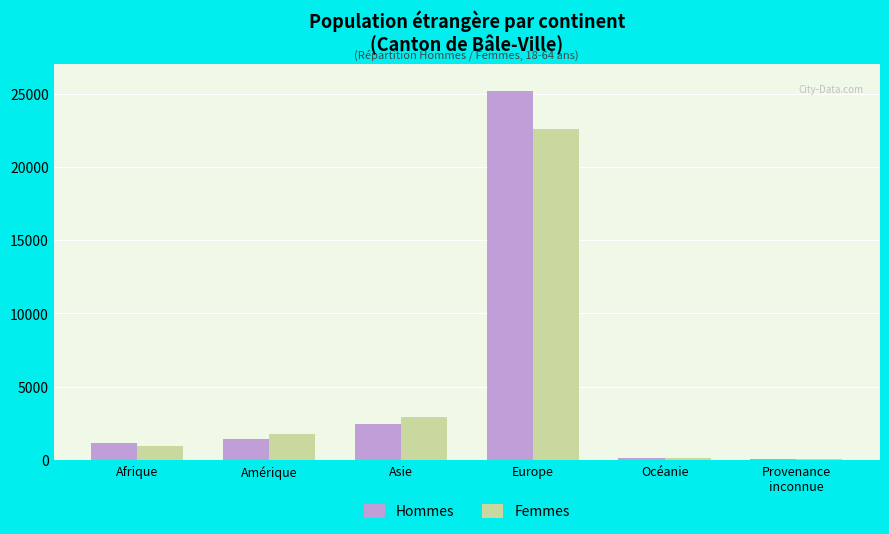

What is the maximum value for Hommes?

25160